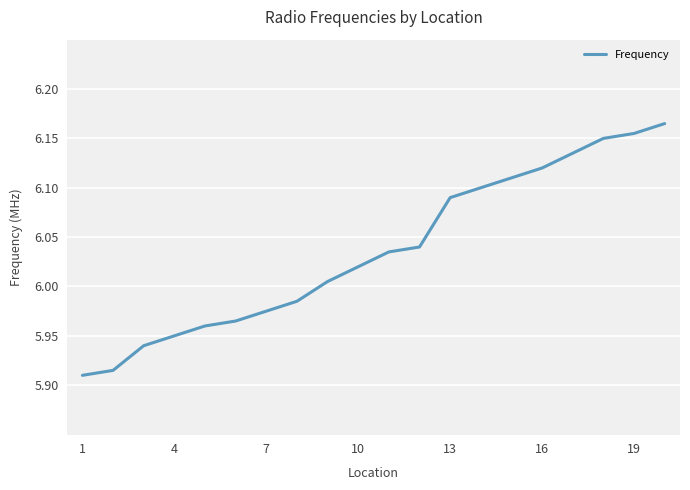

What is the difference between the maximum and minimum values?

0.3